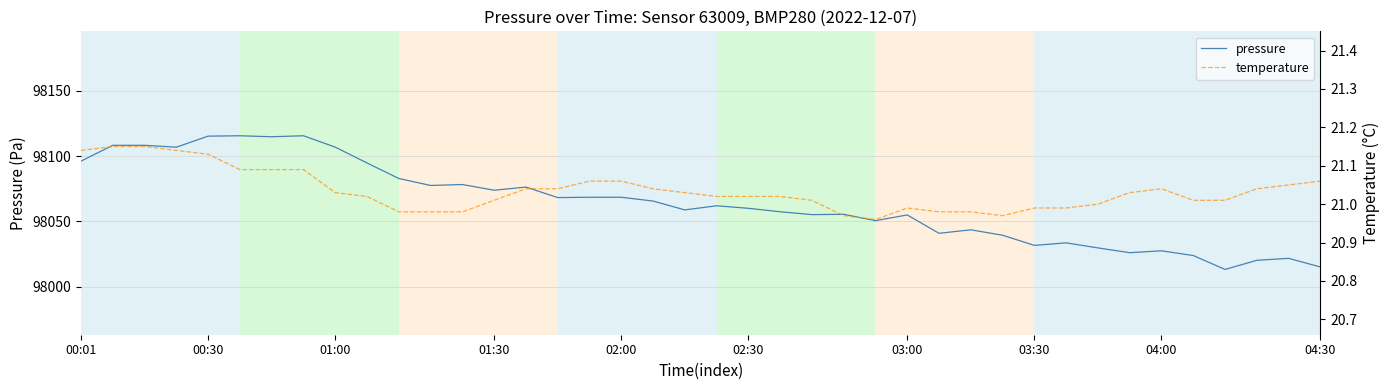

Which series has the widest spread of values?

pressure